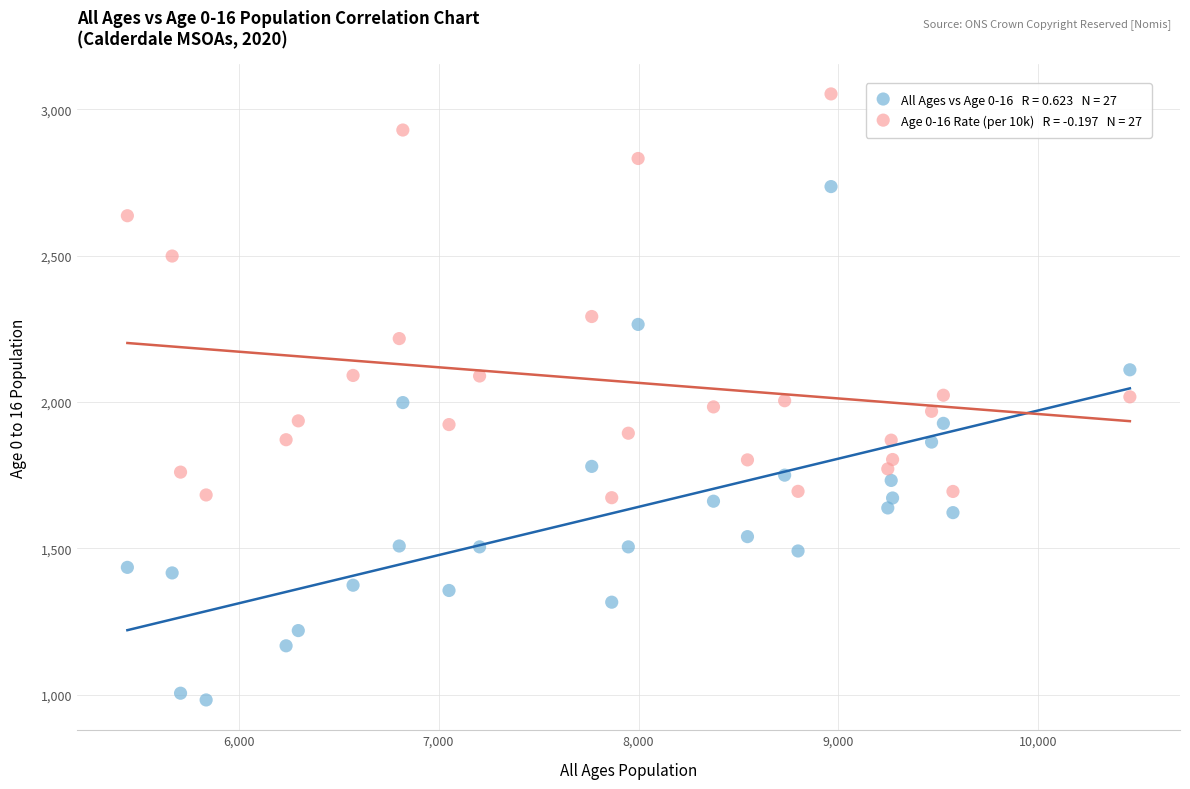

Across all data points, what is the range of Y values (max minus min)?

2070.5